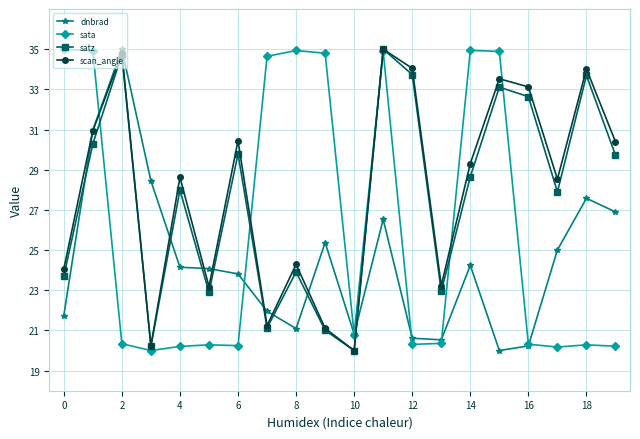

How many interior local peaks does the scan_angle series have?

7